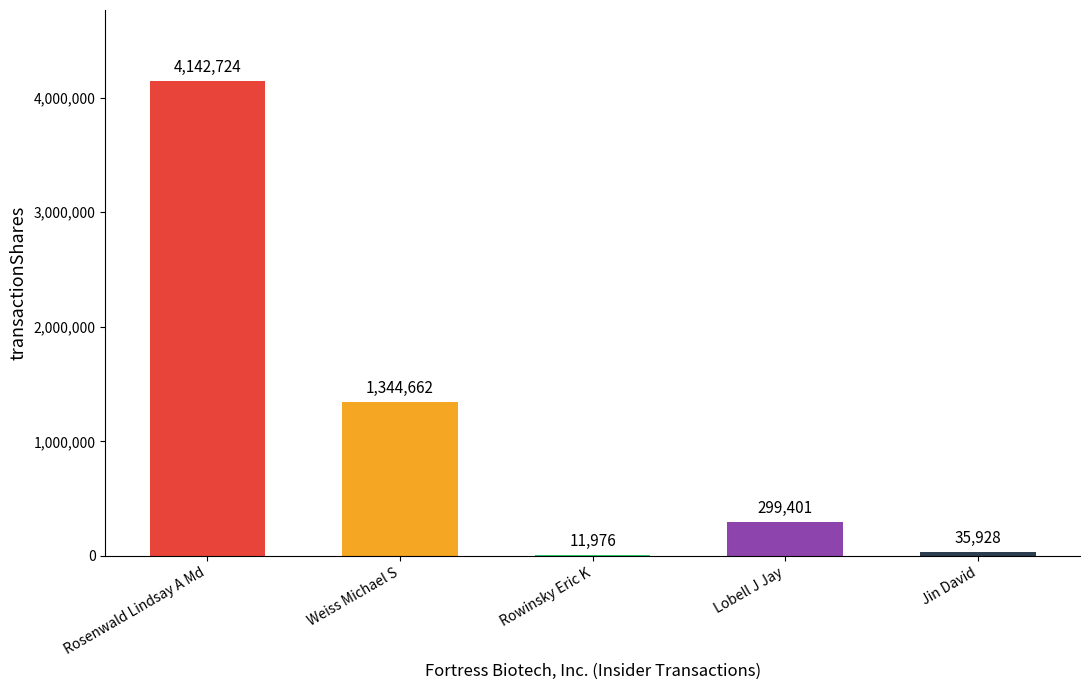

What is the sum of the values at Weiss Michael S and Rosenwald Lindsay A Md?

5487386